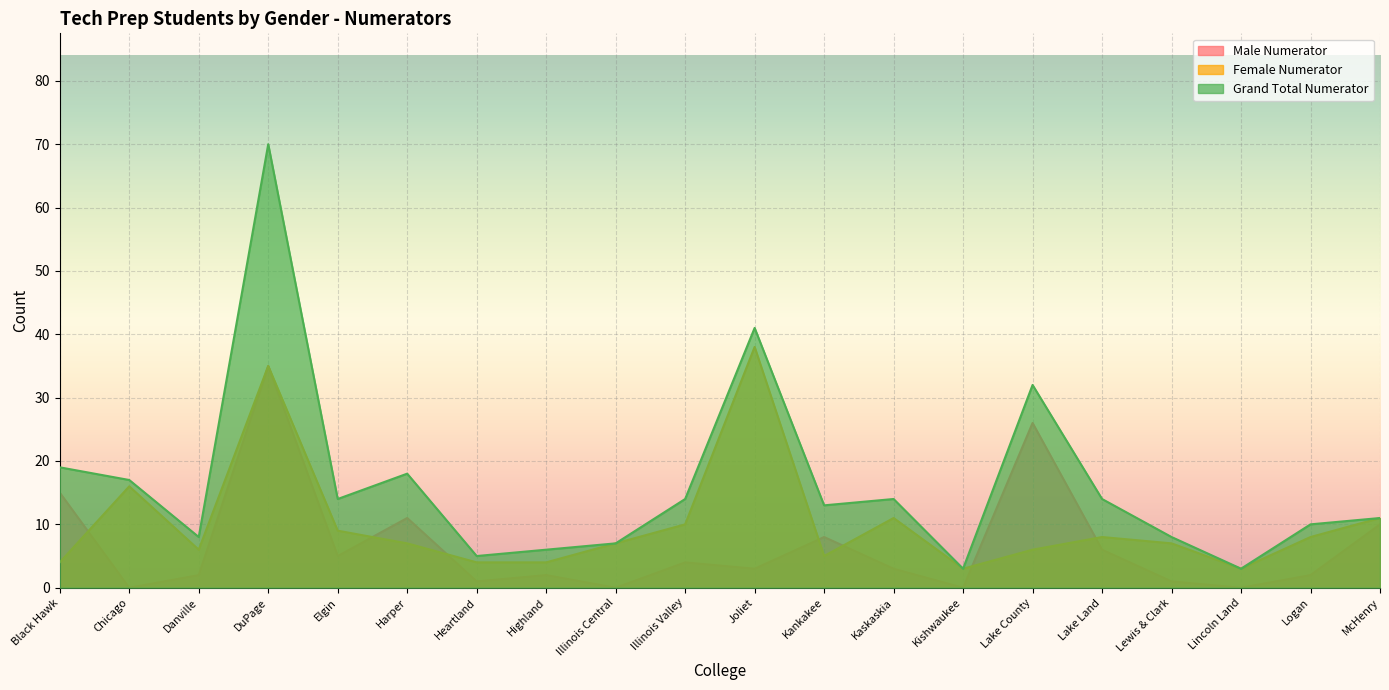

Reading right to left, extract all data points from this chart.

Male Numerator: McHenry=10	Logan=2	Lincoln Land=0	Lewis & Clark=1	Lake Land=6	Lake County=26	Kishwaukee=0	Kaskaskia=3	Kankakee=8	Joliet=3	Illinois Valley=4	Illinois Central=0	Highland=2	Heartland=1	Harper=11	Elgin=5	DuPage=35	Danville=2	Chicago=0	Black Hawk=15
Female Numerator: McHenry=11	Logan=8	Lincoln Land=3	Lewis & Clark=7	Lake Land=8	Lake County=6	Kishwaukee=3	Kaskaskia=11	Kankakee=5	Joliet=38	Illinois Valley=10	Illinois Central=7	Highland=4	Heartland=4	Harper=7	Elgin=9	DuPage=35	Danville=6	Chicago=16	Black Hawk=4
Grand Total Numerator: McHenry=11	Logan=10	Lincoln Land=3	Lewis & Clark=8	Lake Land=14	Lake County=32	Kishwaukee=3	Kaskaskia=14	Kankakee=13	Joliet=41	Illinois Valley=14	Illinois Central=7	Highland=6	Heartland=5	Harper=18	Elgin=14	DuPage=70	Danville=8	Chicago=17	Black Hawk=19